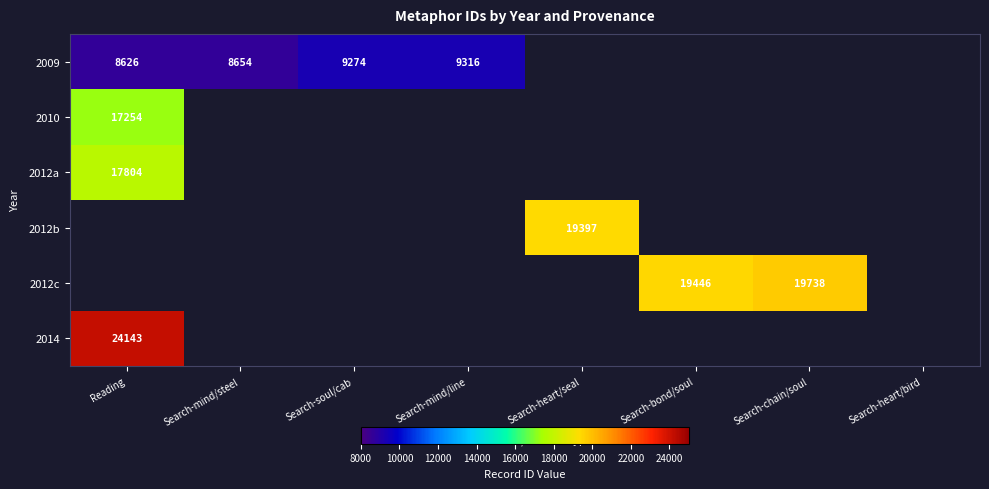

Is the value of 2009 at Search-chain/soul greater than the value of 2014 at Search-heart/seal?

No